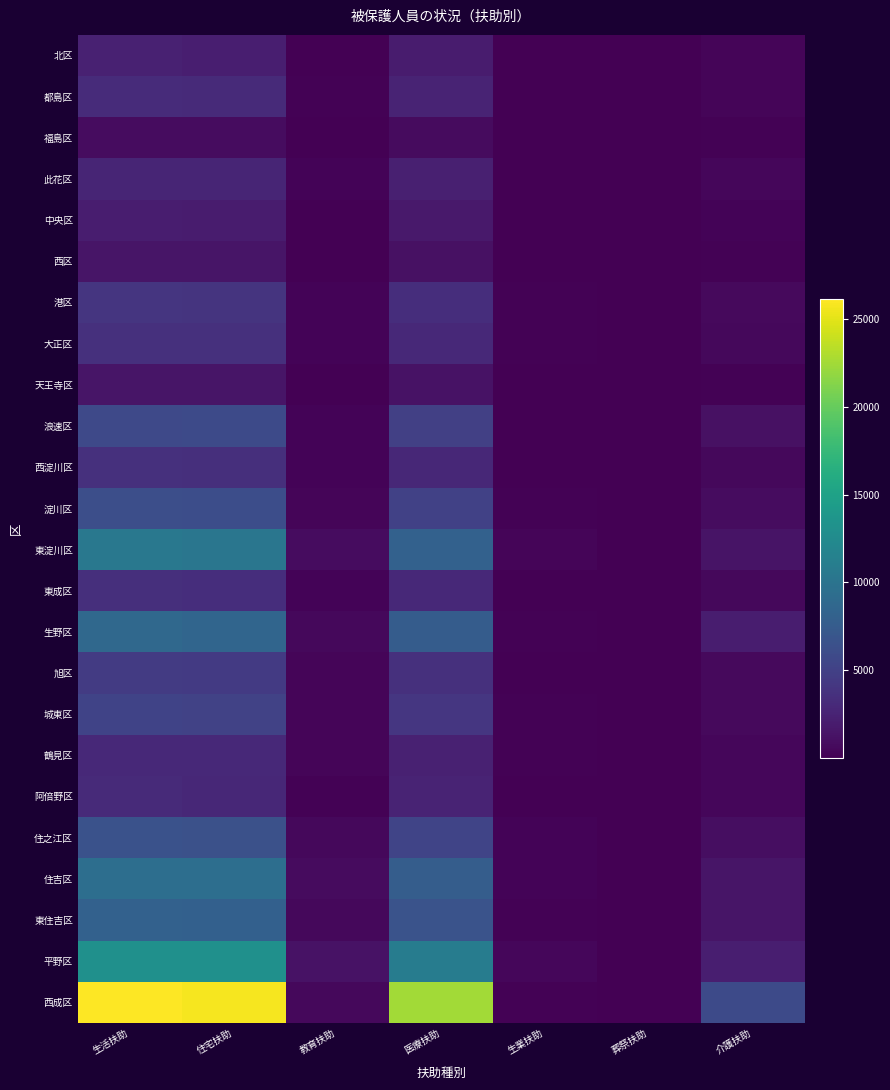

How many data points does each series have?

7